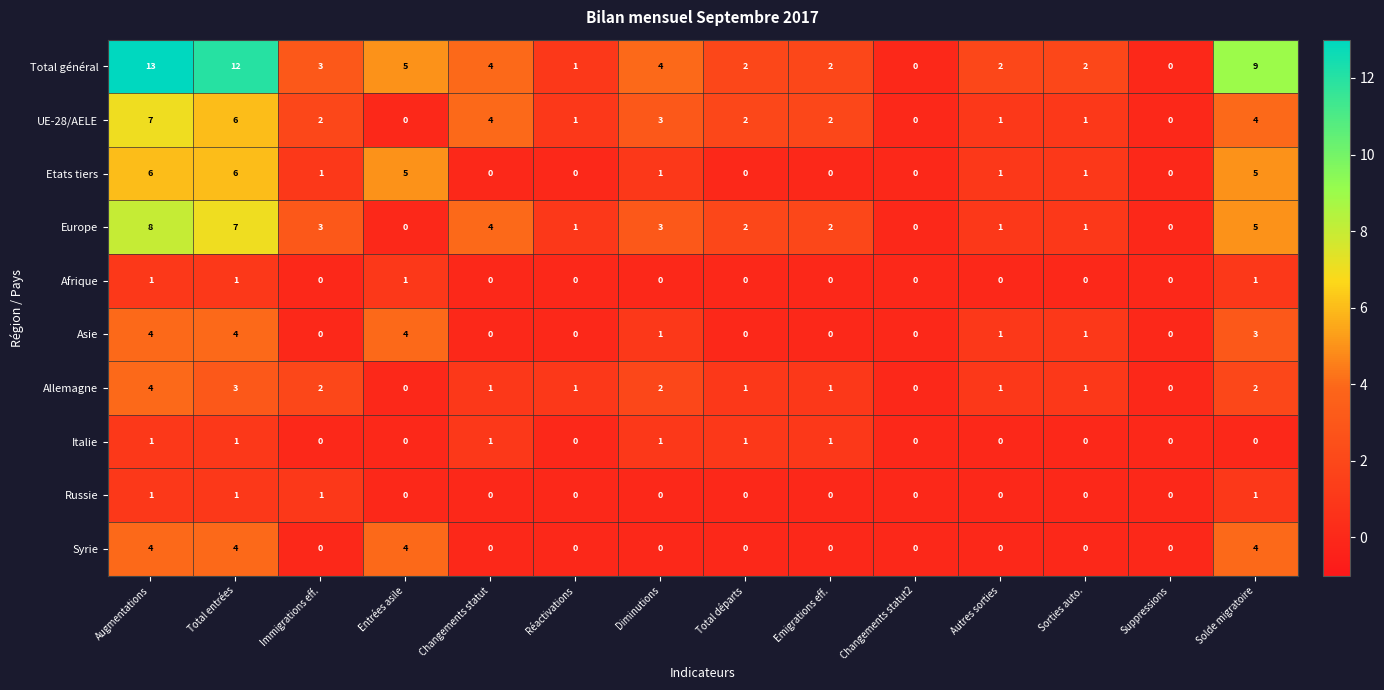

How many values in Afrique are above zero?

4